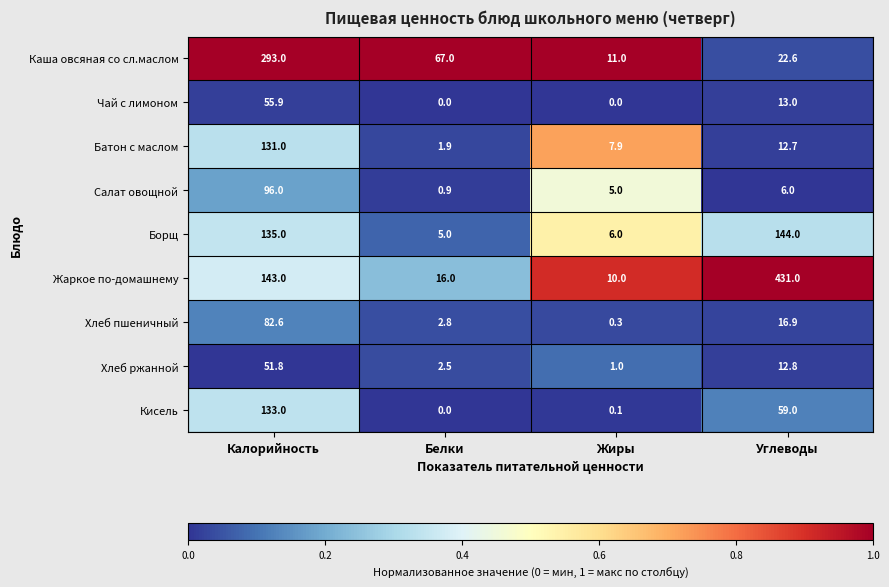

The Чай с лимоном series shows 30.0 at Жиры. True or false?

False